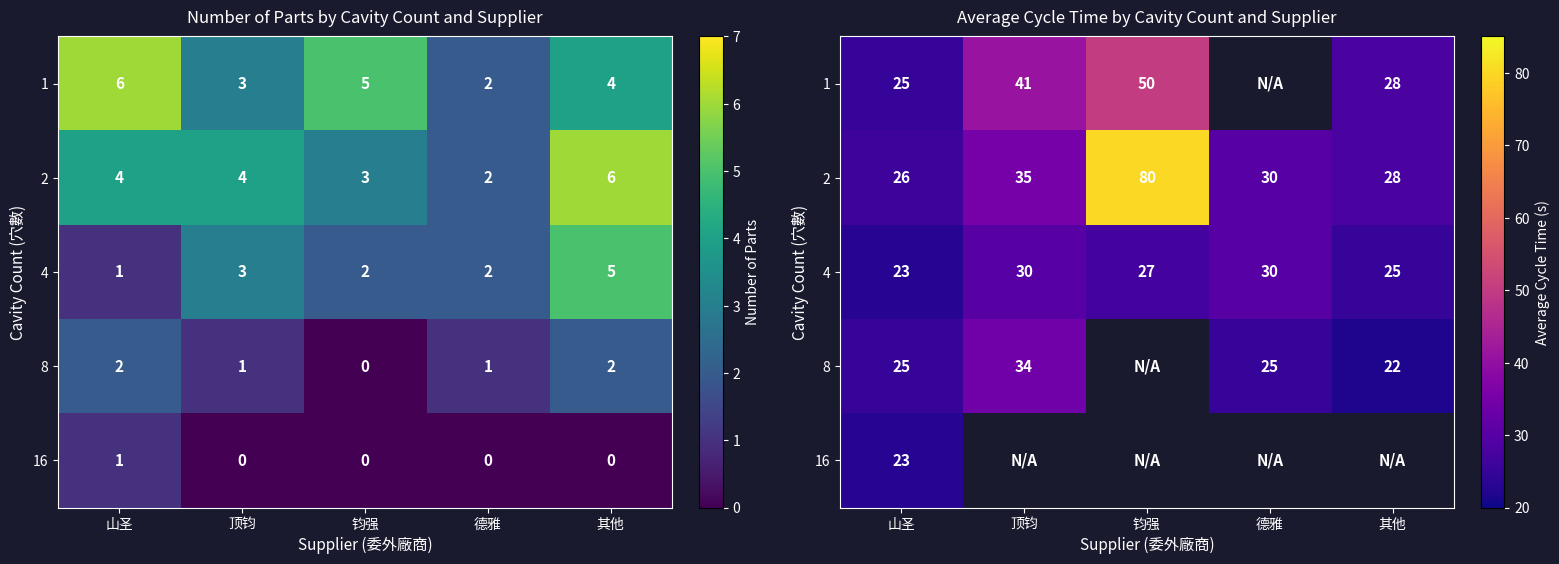

What is the difference between the 1 values at 德雅 and 山圣?

25